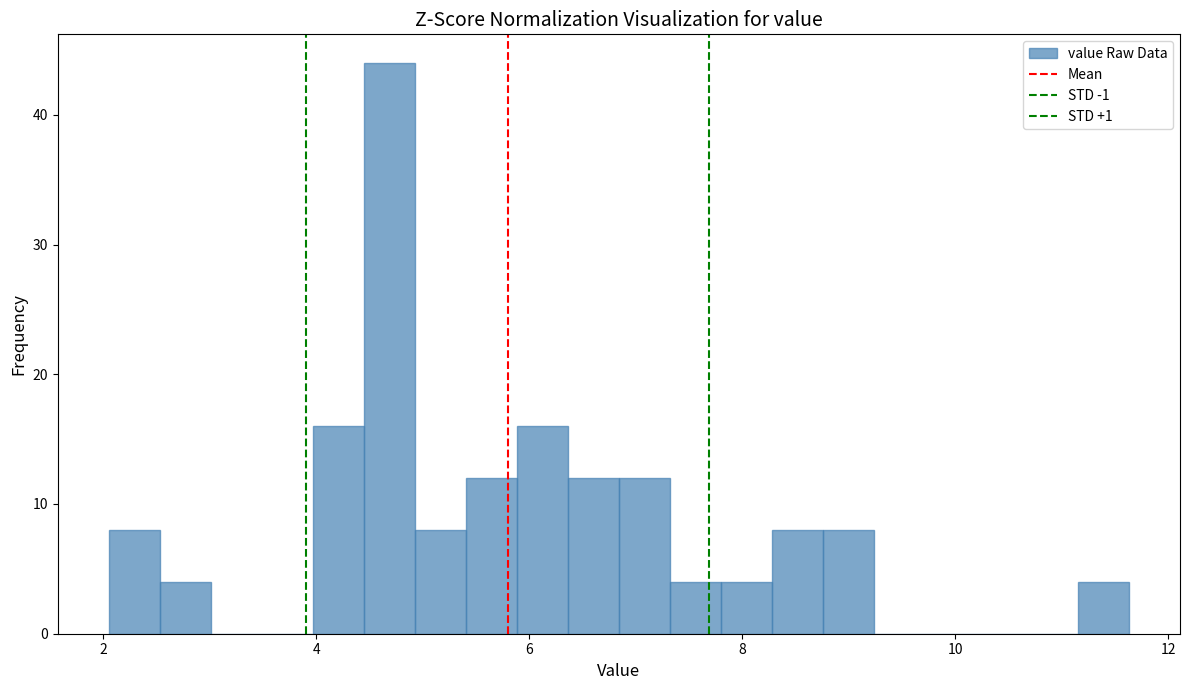

Around what value on the x-axis is the tallest bar? Give the approximate position of its centre, as read against the axis.

4.6